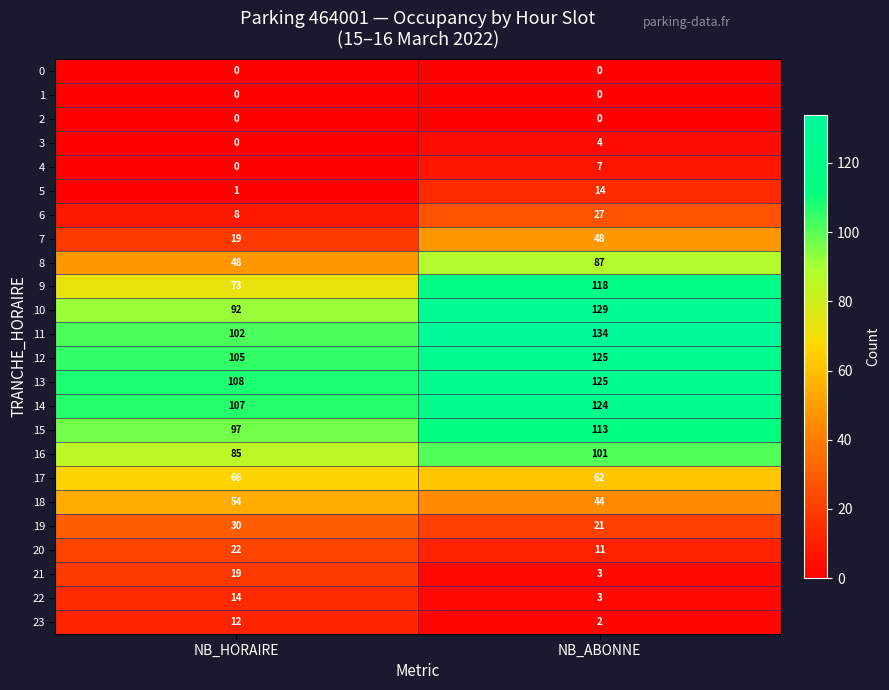

List the labels in order of 15 value, largest first.

NB_ABONNE, NB_HORAIRE